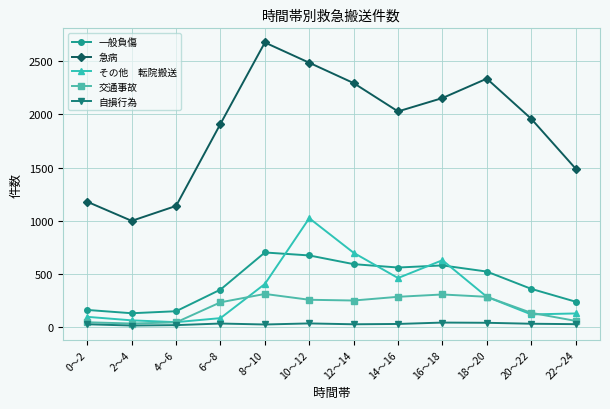

At which category is the sum across all series the highest?

10～12